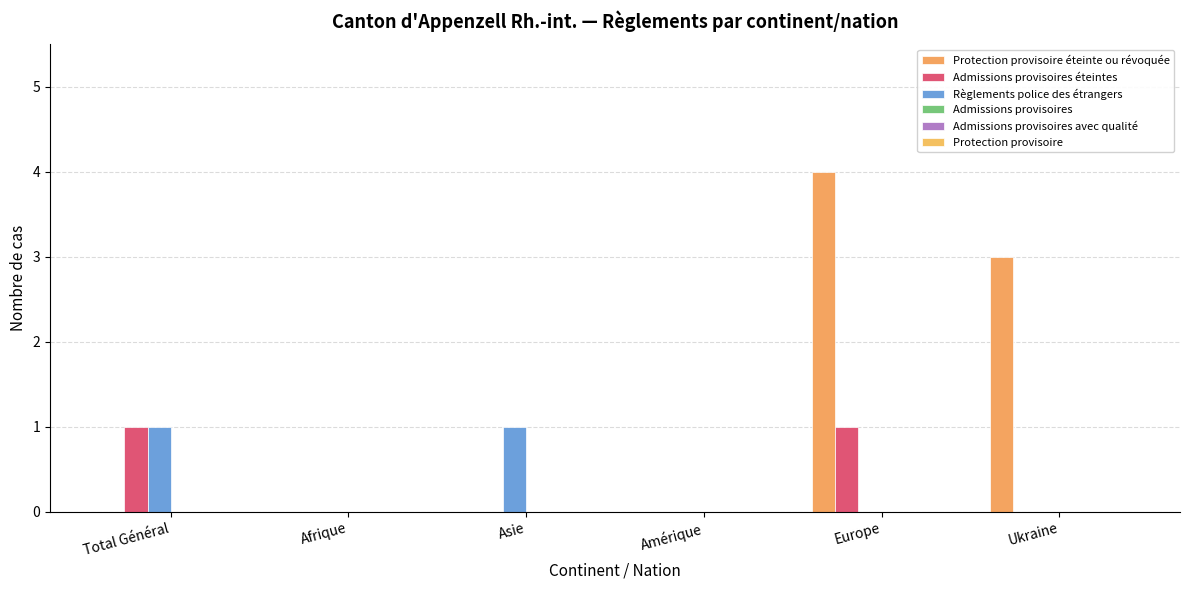

What is the approximate value of Règlements police des étrangers at Asie?

1